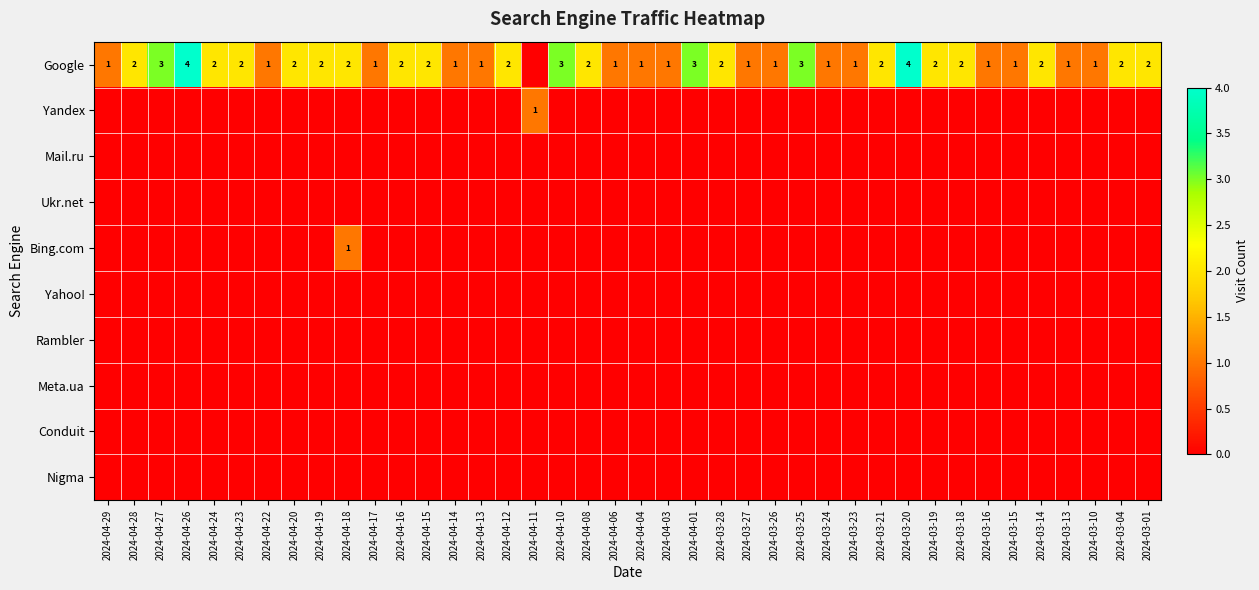

At which label is Mail.ru closest to 0?

2024-04-29